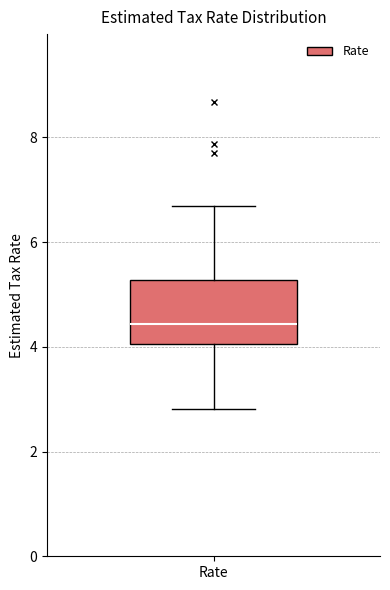

Read this box plot against the y-axis: the position of the median line, the range covered by the box, and the ends of both whiskers. The values are not printed on the chart, so give them approximately, as read against the axis.

median 4.4, box 4.0 to 5.2, whiskers 2.8 to 6.6